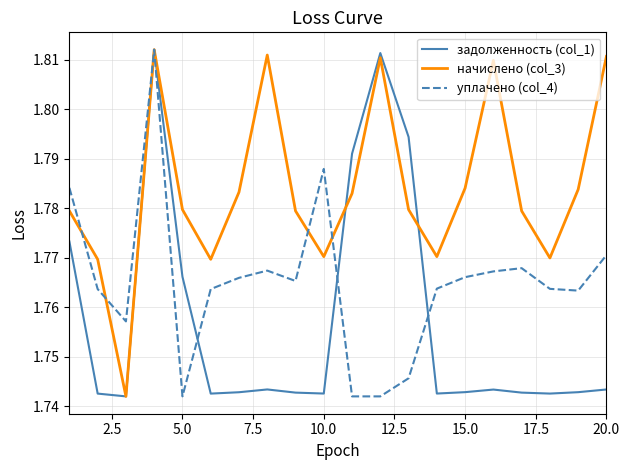

Rank the series by their average value, from highest to lowest.

начислено (col_3), уплачено (col_4), задолженность (col_1)